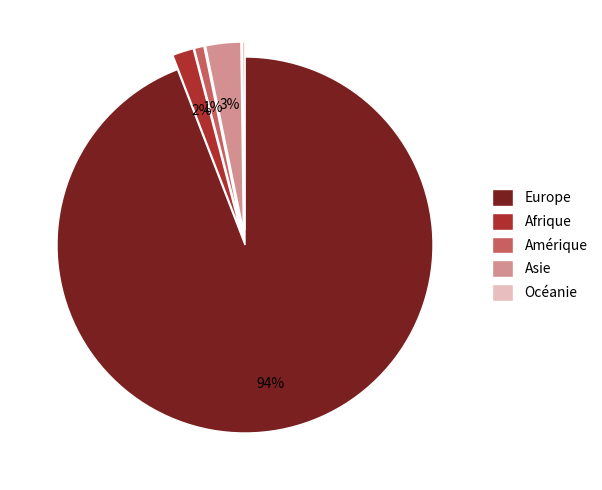

True or false: Amérique accounts for 11% of the total.

False